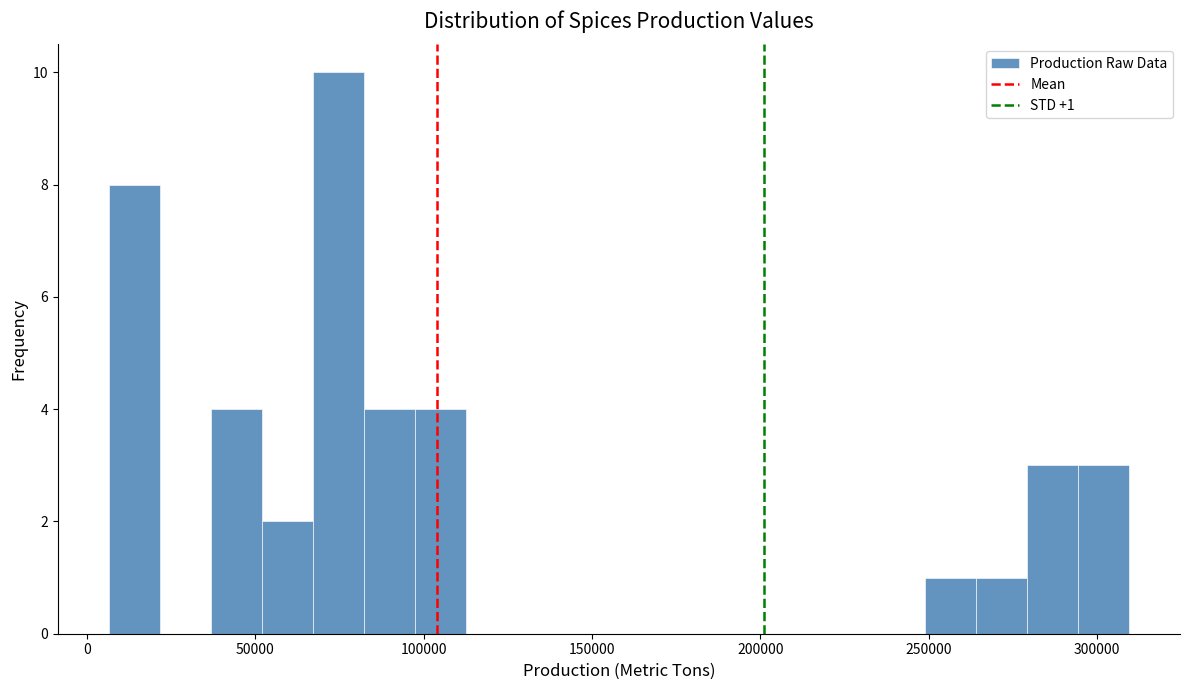

Around what value on the x-axis is the tallest bar? Give the approximate position of its centre, as read against the axis.

75000